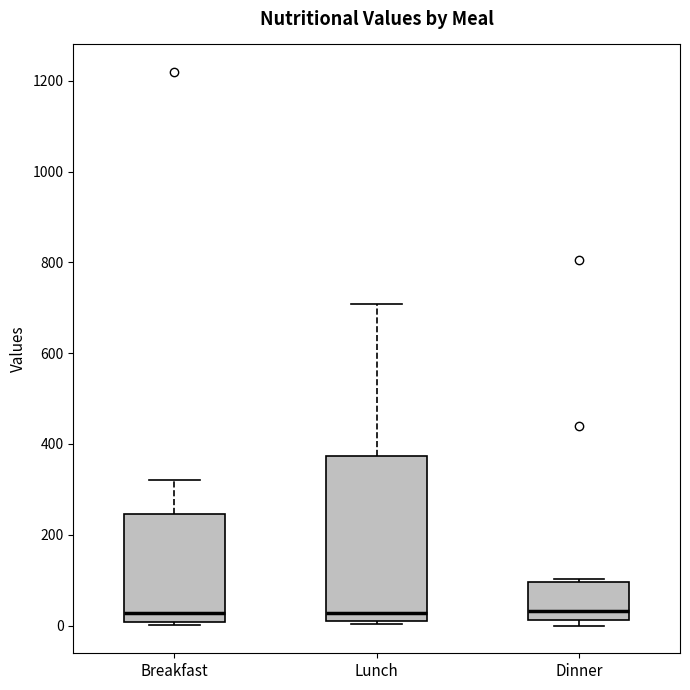

Comparing the boxes themselves (not the whiskers), which one is the tallest?

Lunch